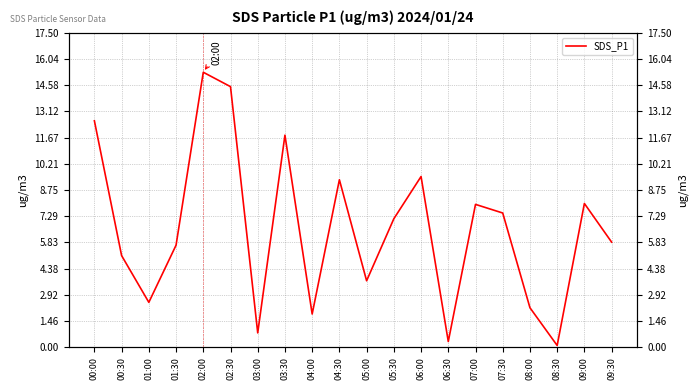

At which category does the data reach its first local valley?

01:00